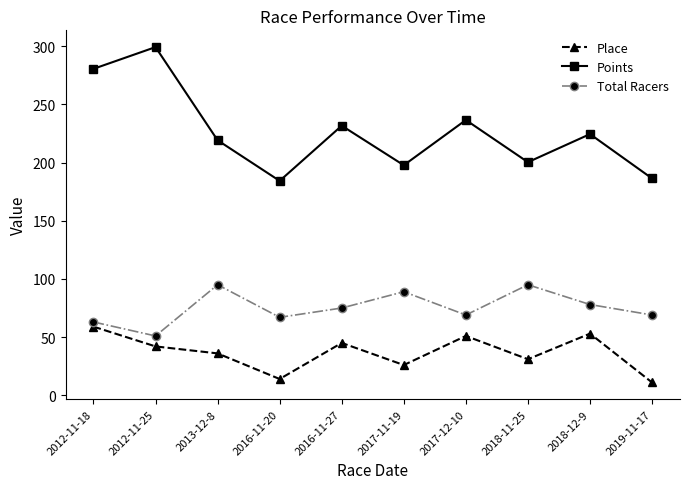

At which label is Points closest to 241?

2017-12-10